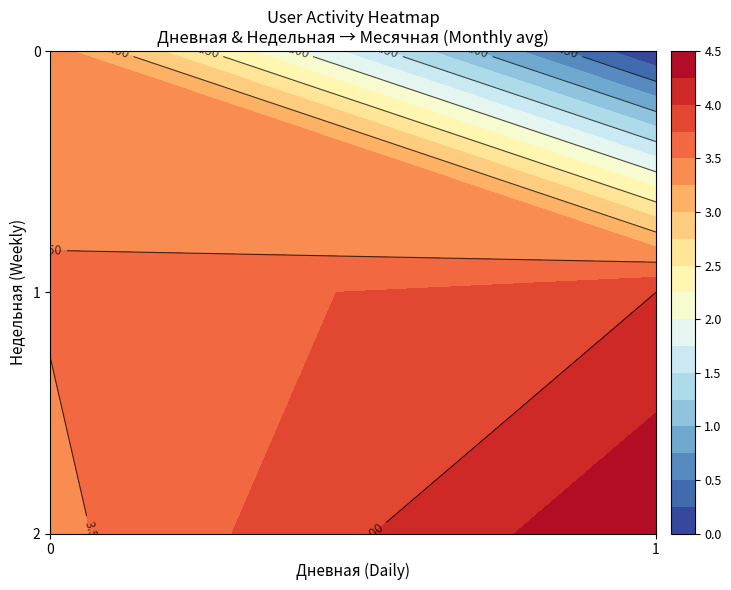

Count the number of categories in the chart.

20